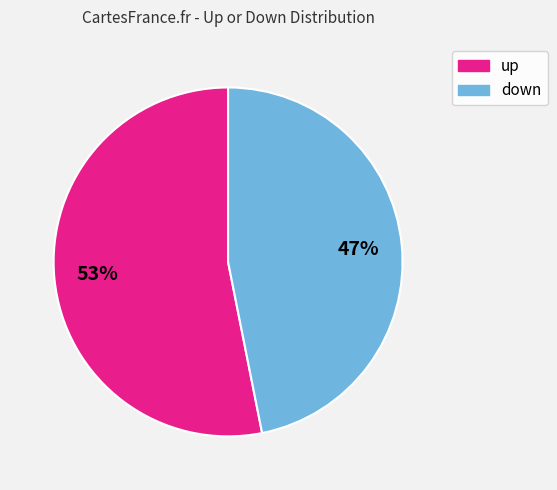

Which has a higher value, up or down?

up